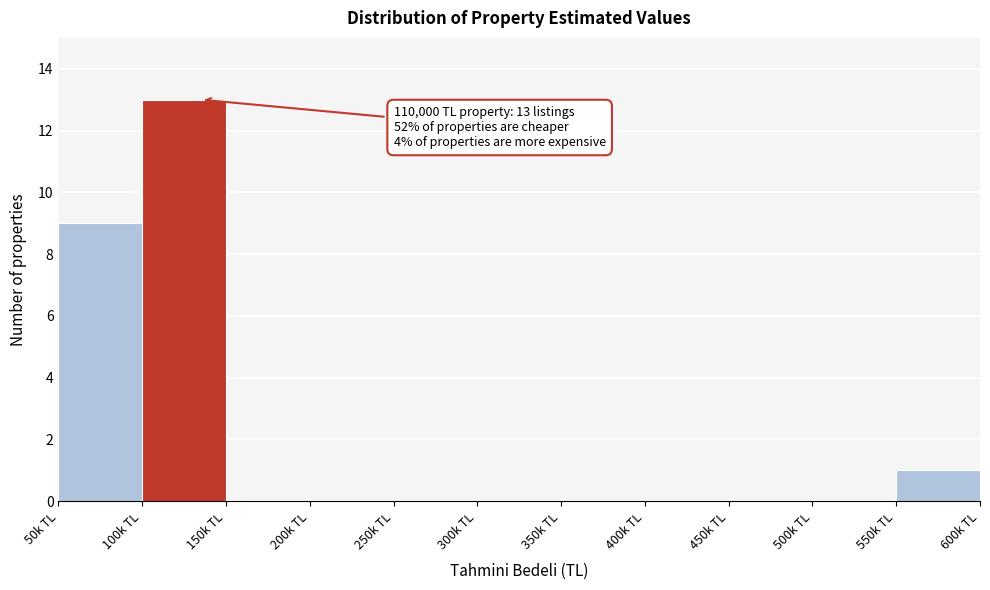

Reading right to left, what are all the values shown in this chart?

550k TL=1	500k TL=0	450k TL=0	400k TL=0	350k TL=0	300k TL=0	250k TL=0	200k TL=0	150k TL=0	100k TL=13	50k TL=9